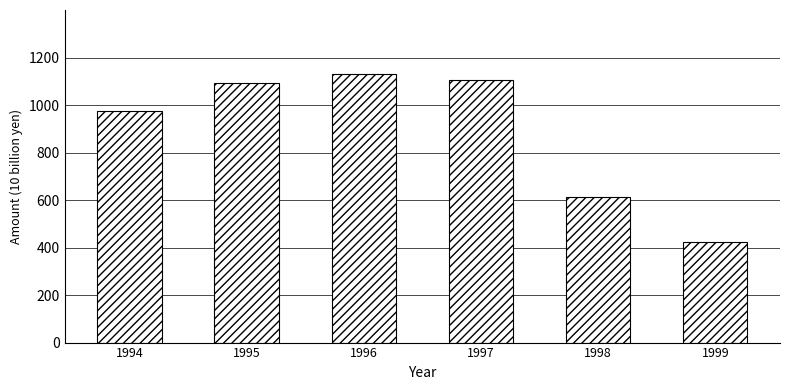

Between 1995 and 1997, which is larger?

1997